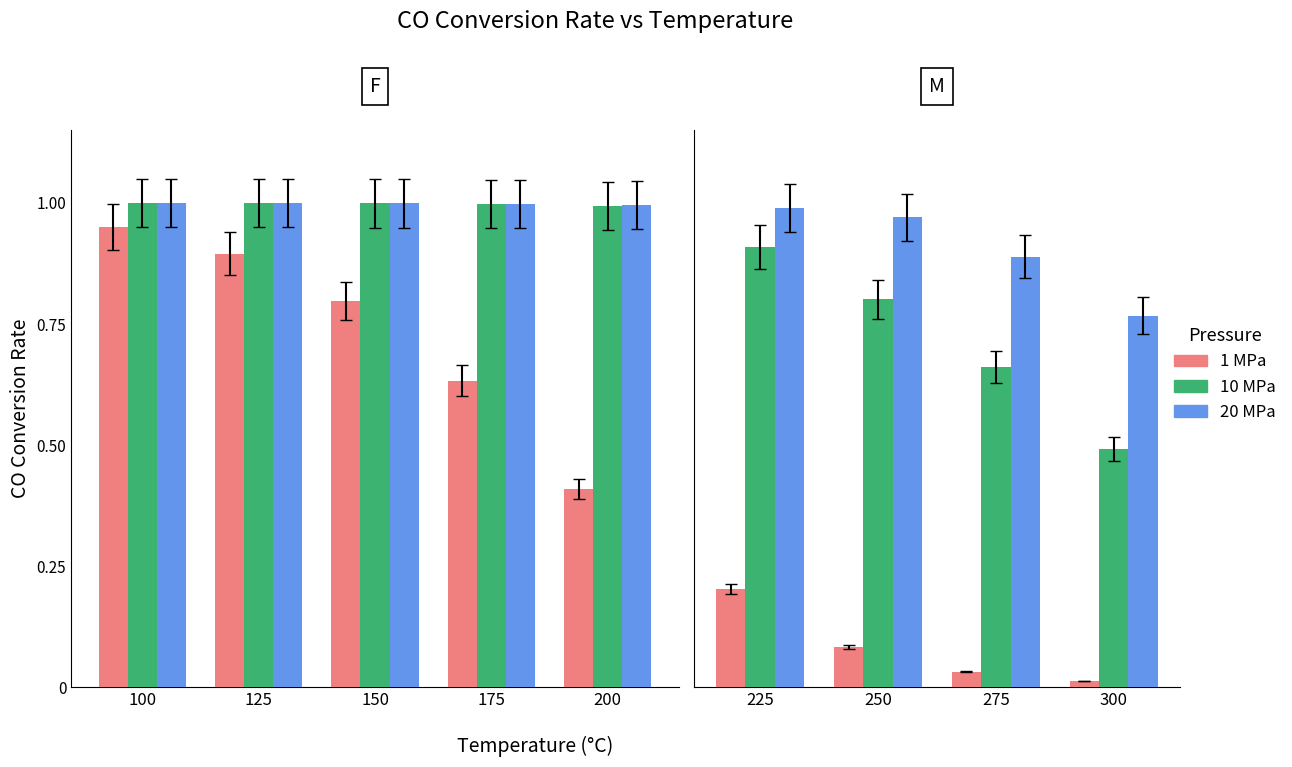

Rank the series at 275 from highest to lowest value.

20 MPa, 10 MPa, 1 MPa